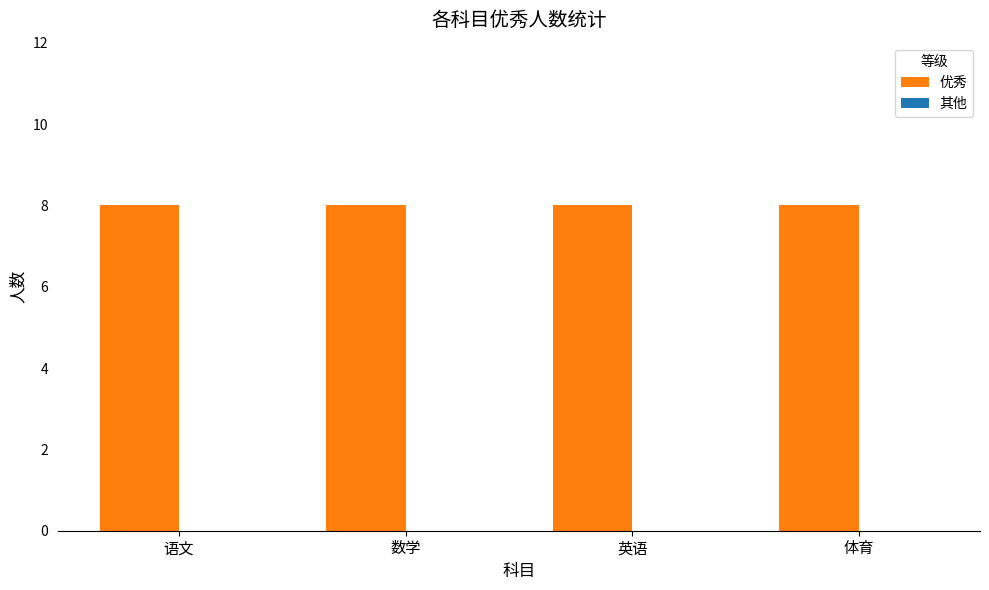

What is the approximate value of 优秀 at 数学?

8